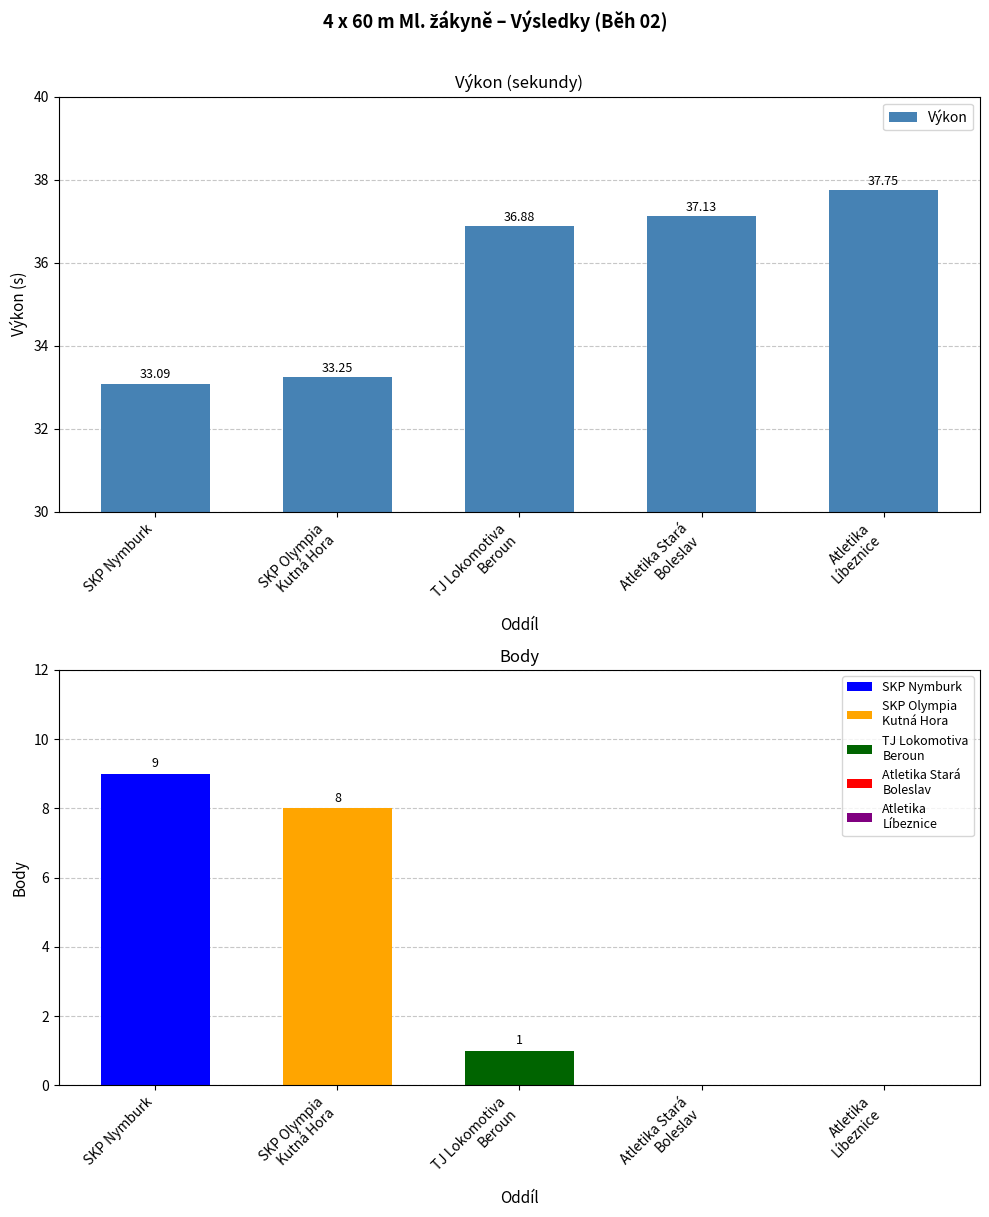

Reading left to right, what are all the values shown in this chart?

SKP Nymburk=33.1	SKP Olympia
Kutná Hora=33.2	TJ Lokomotiva
Beroun=36.9	Atletika Stará
Boleslav=37.1	Atletika
Líbeznice=37.8